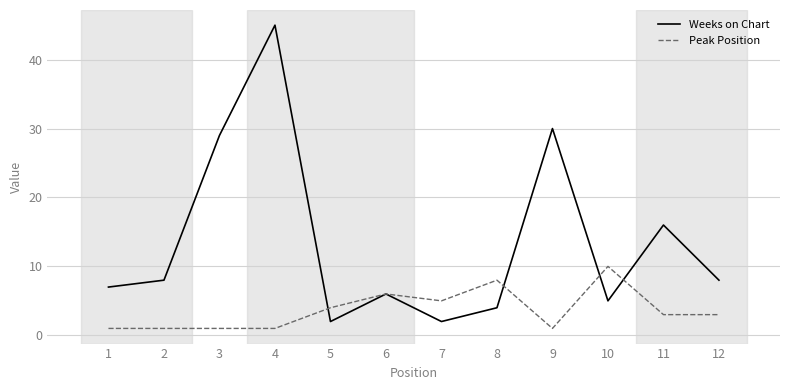

Which series has the largest range (max minus min)?

Weeks on Chart